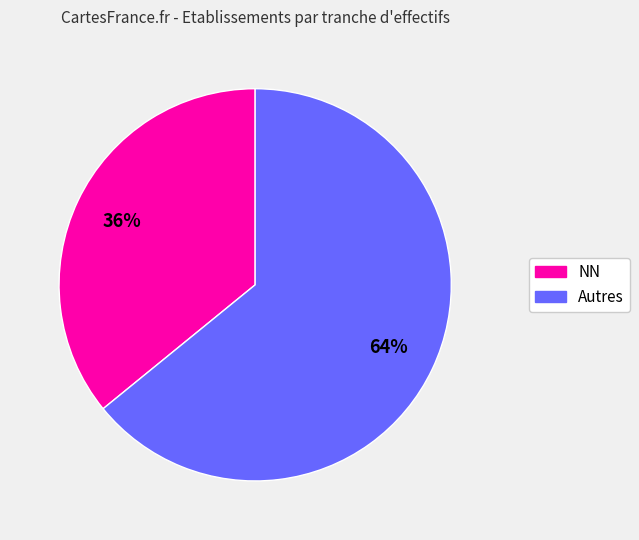

To the nearest percent, what is the difference between the largest and smallest slice percentages?

28%